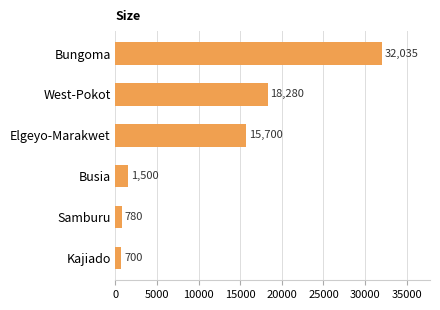

Reading bottom to top, list all the values displayed in this chart.

700	780	1500	15700	18280	32035